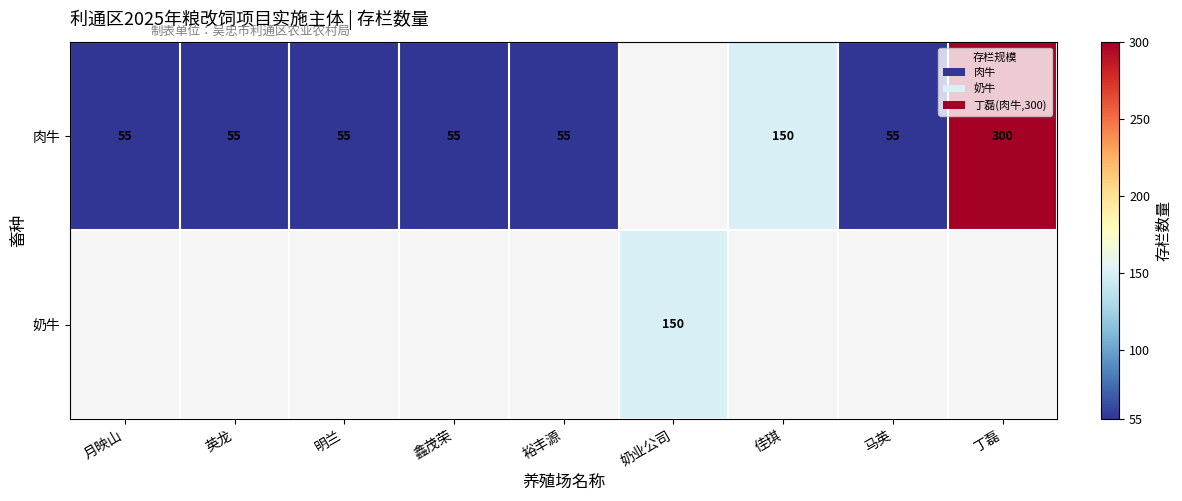

True or false: 肉牛 has a value of 92 at 马英.

False